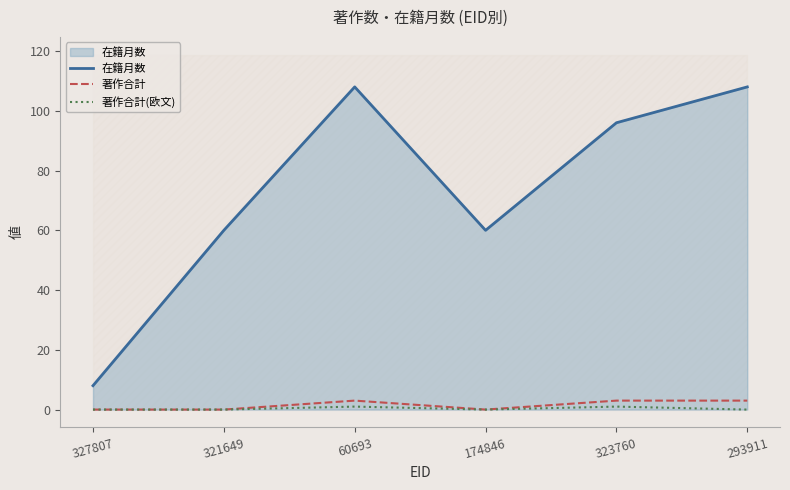

The value of 在籍月数 at 174846 is 60. True or false?

True